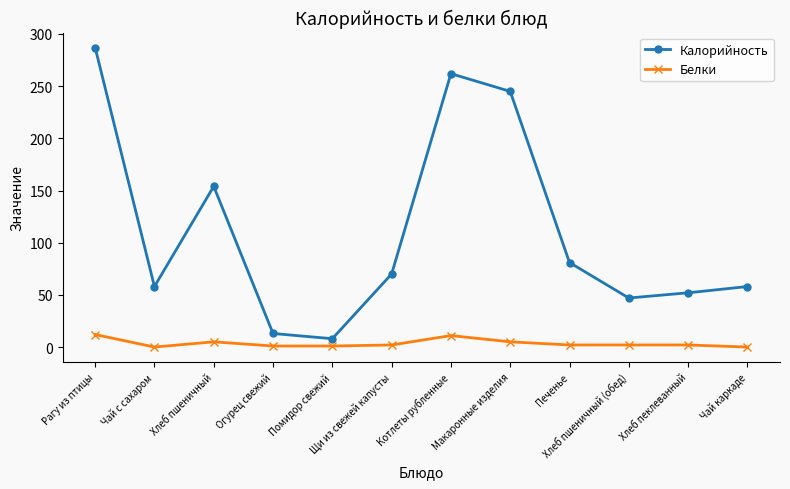

Rank the series by their maximum value, from lowest to highest.

Белки, Калорийность